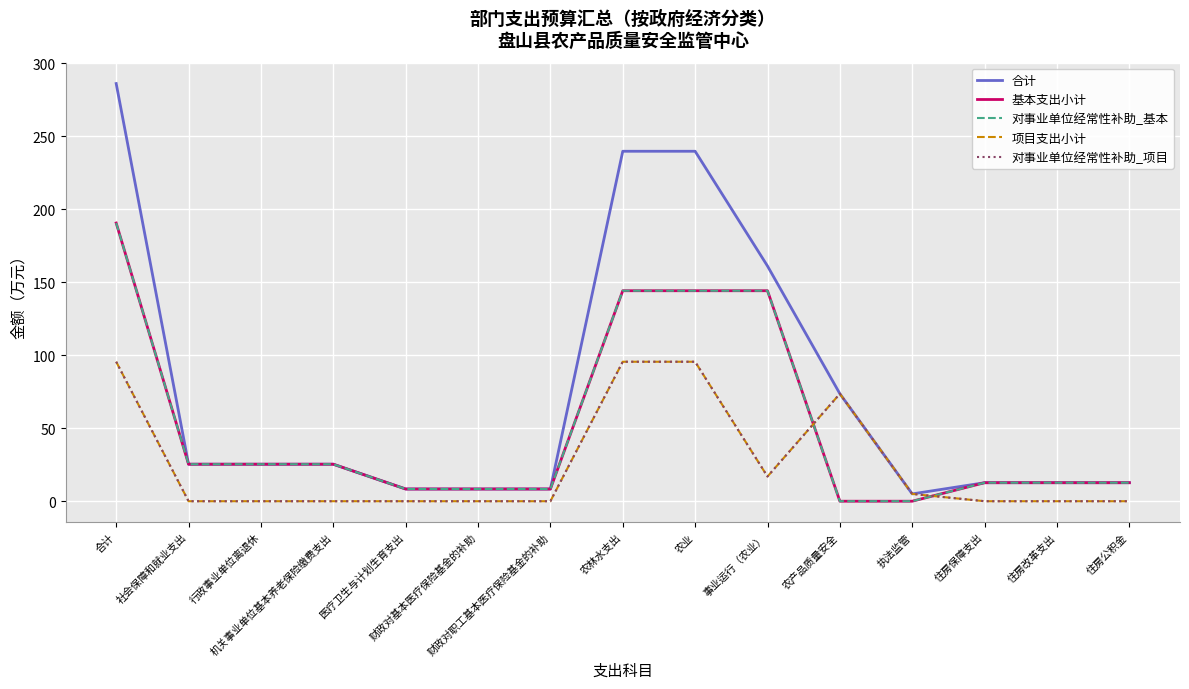

Is this an area chart (filled region under the line)?

No